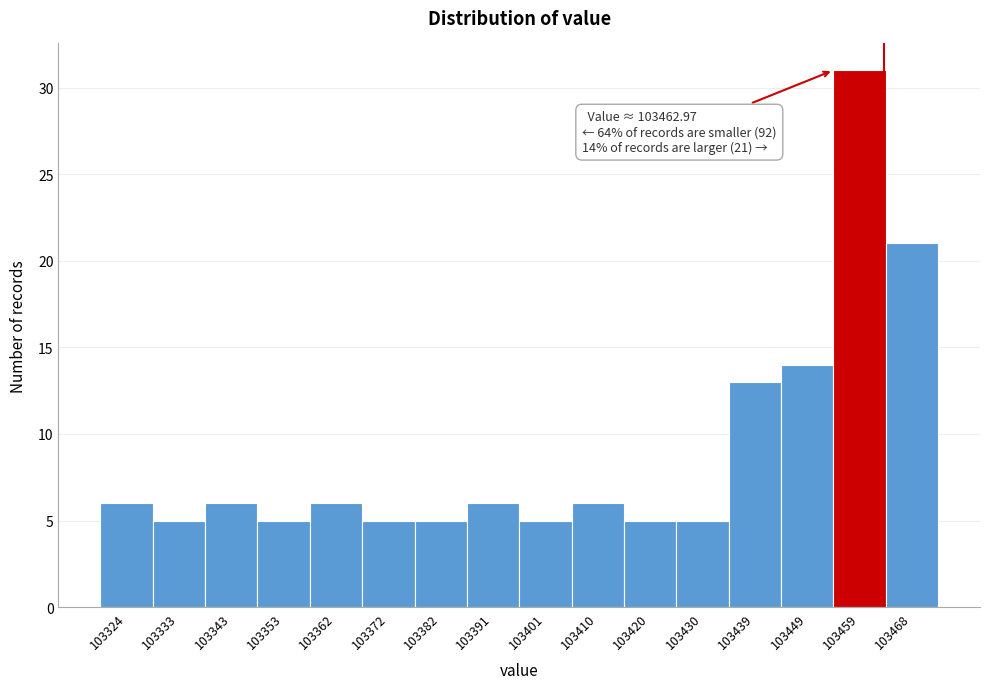

Which range on the x-axis has the tallest bar?

103454 to 103463